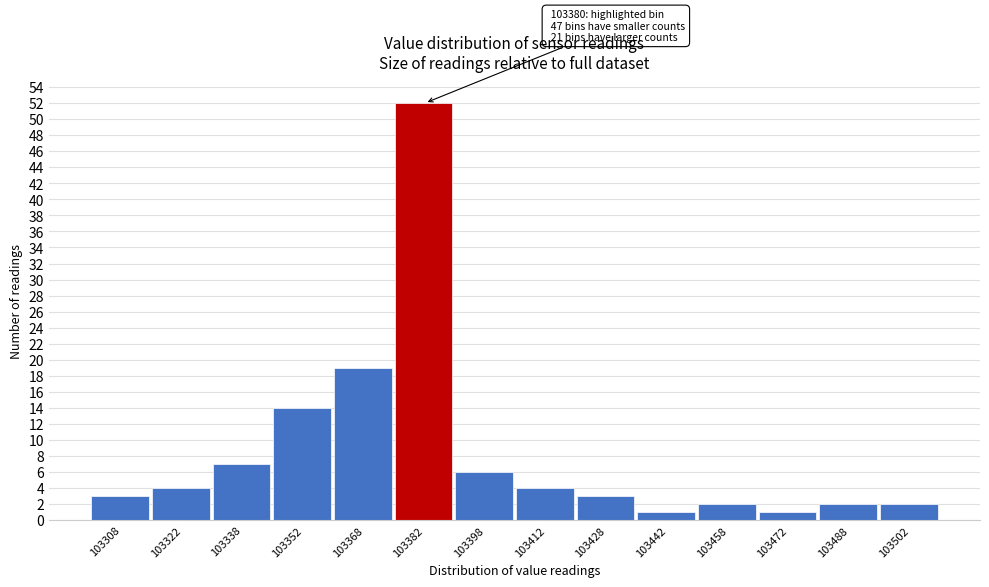

Over which range of the x-axis is the bar tallest?

103375 to 103390